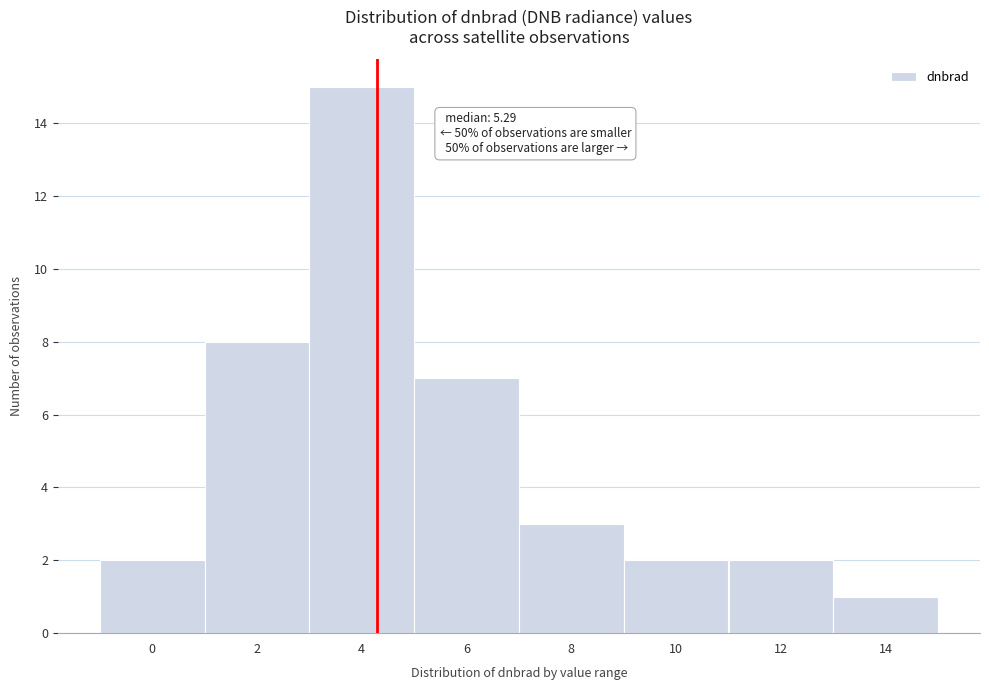

Reading left to right, transcribe all the data shown in this chart.

0=2	2=8	4=15	6=7	8=3	10=2	12=2	14=1